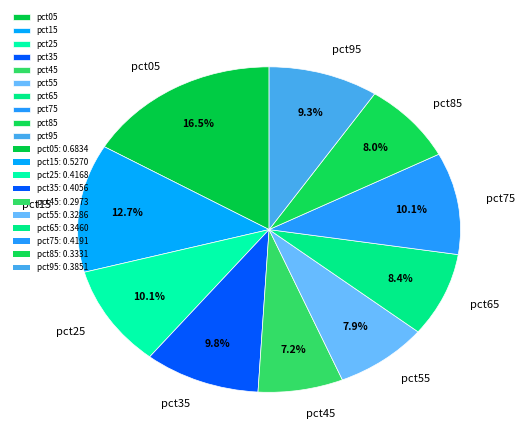

To the nearest percent, what is the combined percentage of pct75 and pct95?

19%